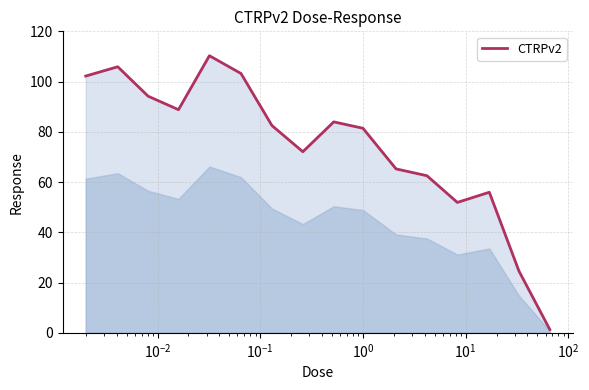

What is the greatest value displayed?

110.3